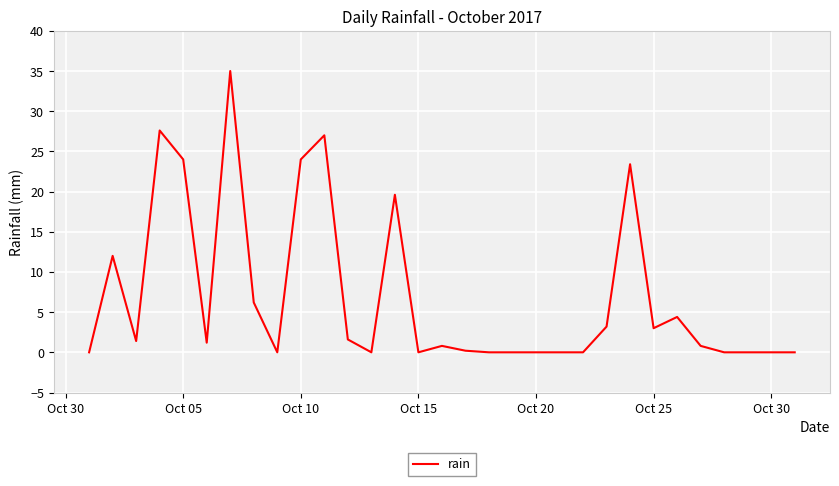

What is the difference between the maximum and minimum values?

35.0